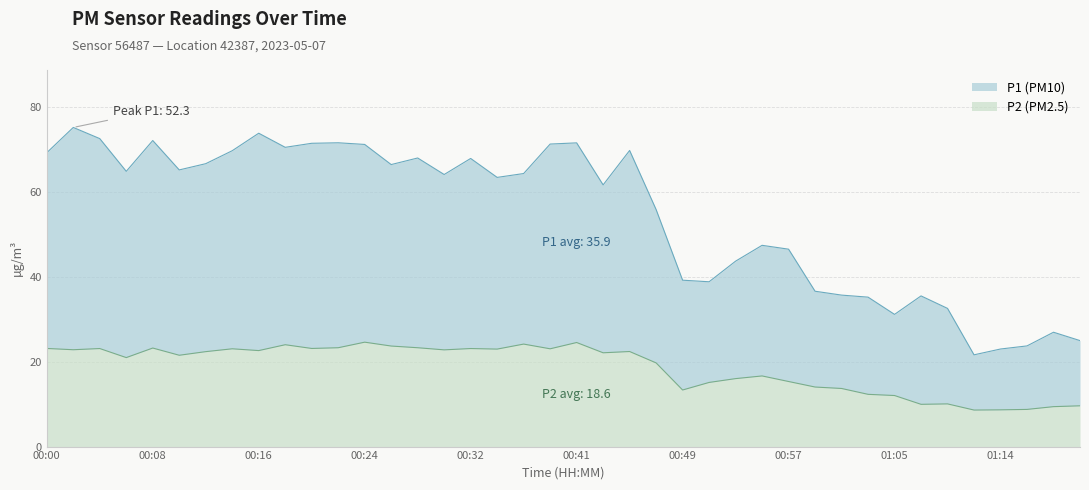

What is the difference between the P2 values at 00:37 and 00:34?

1.2